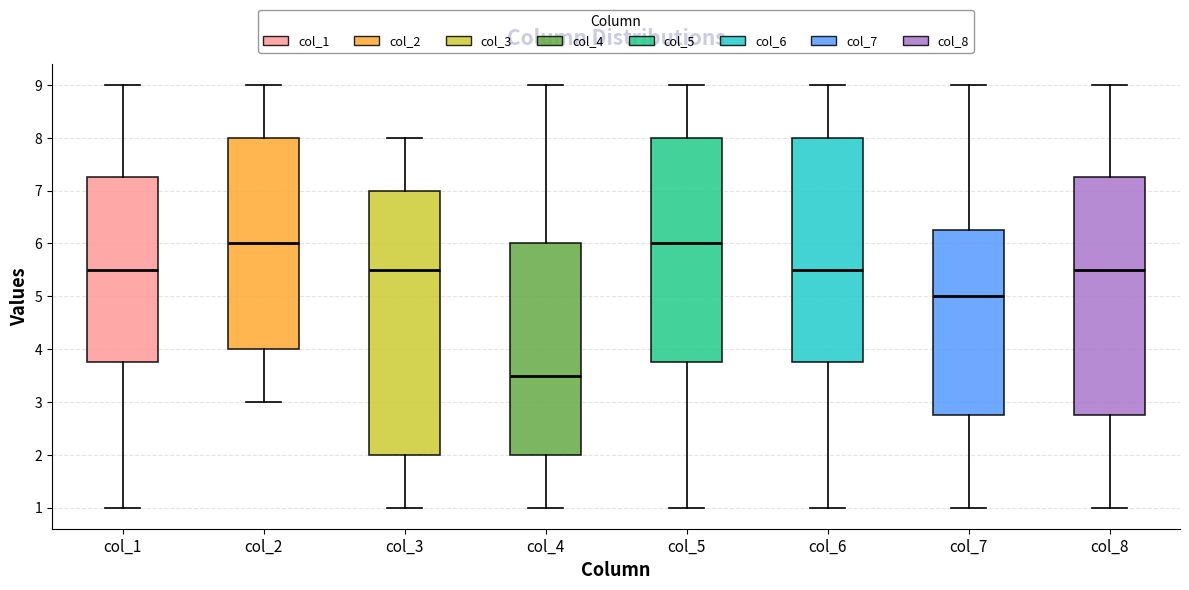

Reading left to right, read every box against the y-axis: the position of its median line, the range the box covers, and the ends of its whiskers. The values are not printed on the chart, so give them approximately, as read against the axis.

col_1: median 5.5, box 3.8 to 7.3, whiskers 1.0 to 9.0
col_2: median 6.0, box 4.0 to 8.0, whiskers 3.0 to 9.0
col_3: median 5.5, box 2.0 to 7.0, whiskers 1.0 to 8.0
col_4: median 3.5, box 2.0 to 6.0, whiskers 1.0 to 9.0
col_5: median 6.0, box 3.8 to 8.0, whiskers 1.0 to 9.0
col_6: median 5.5, box 3.8 to 8.0, whiskers 1.0 to 9.0
col_7: median 5.0, box 2.8 to 6.3, whiskers 1.0 to 9.0
col_8: median 5.5, box 2.8 to 7.3, whiskers 1.0 to 9.0